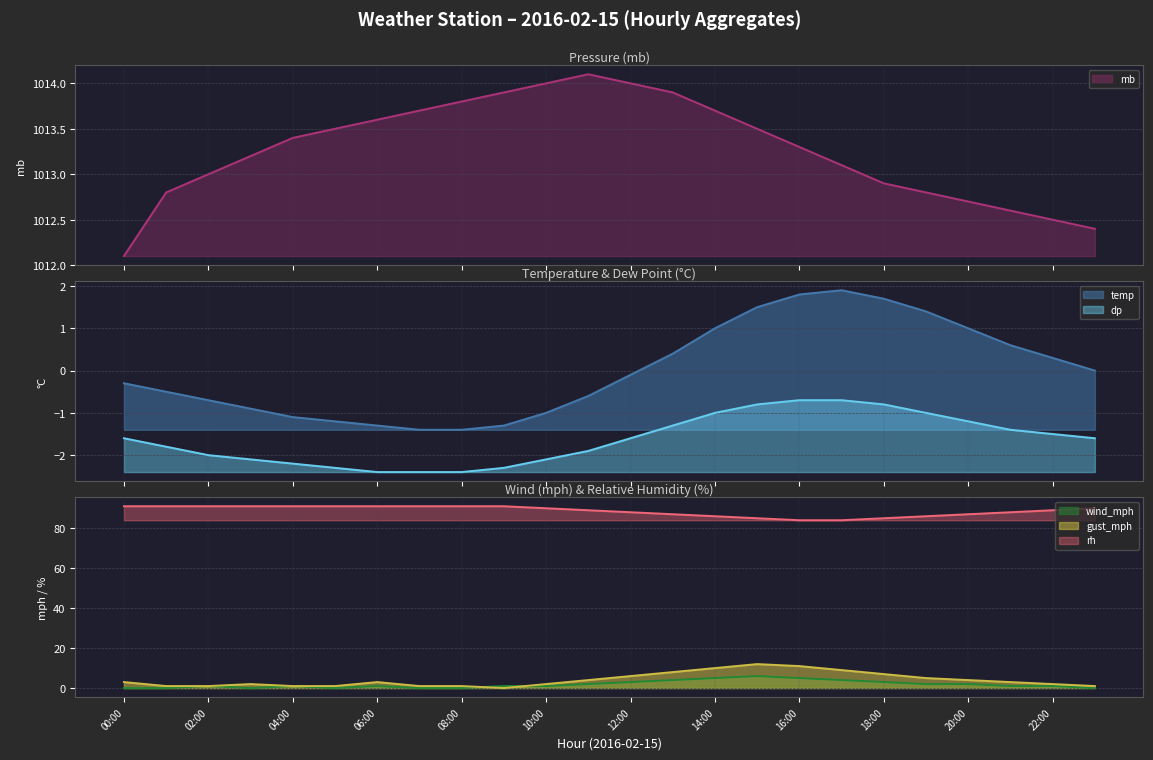

What is the lowest value of the mb line series?

1012.1